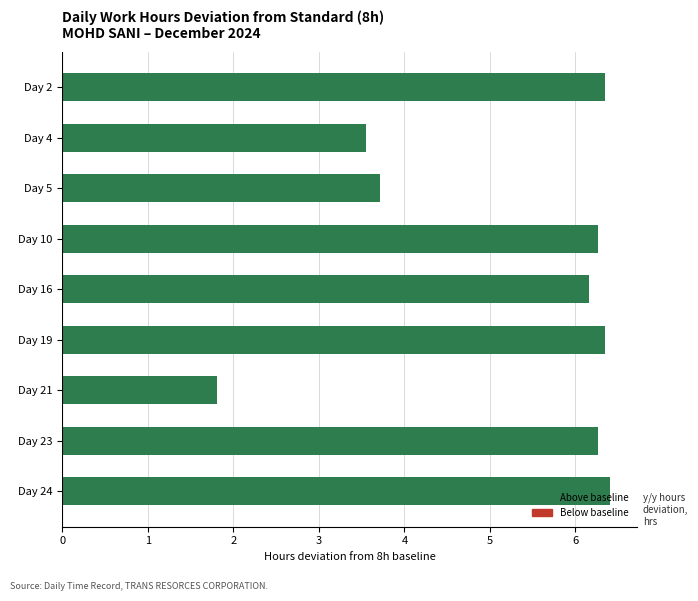

Between Day 5 and Day 10, which is larger?

Day 10